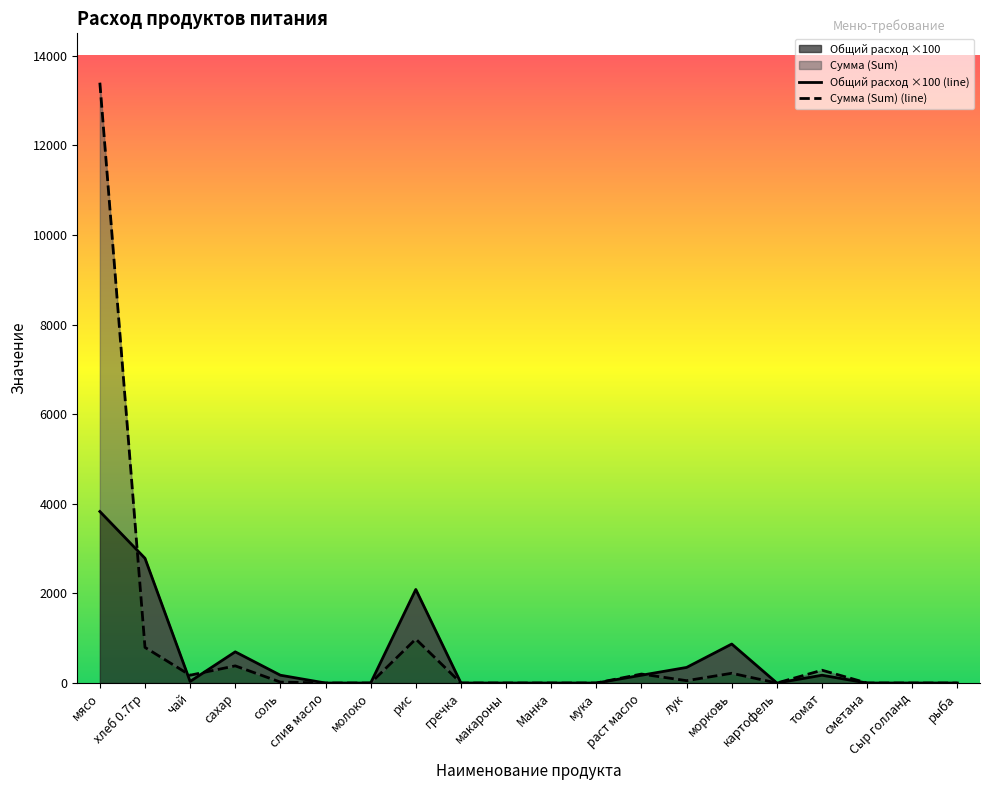

How many data points does each series have?

20